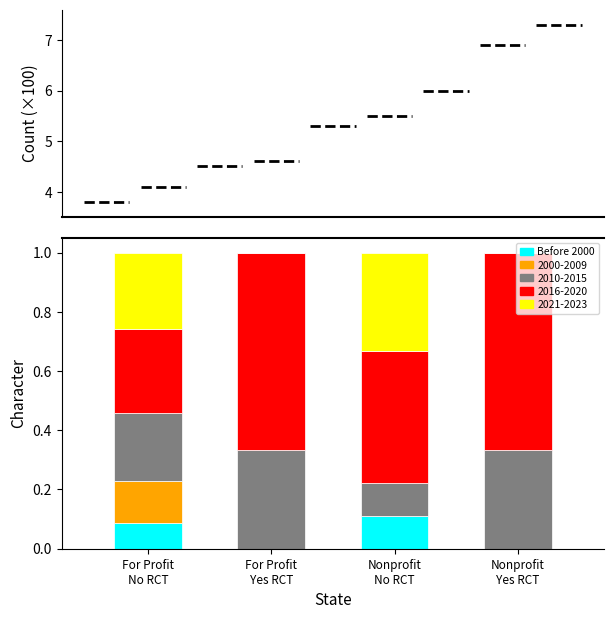

What is the label of the 1st bar from the right?

Nonprofit
Yes RCT